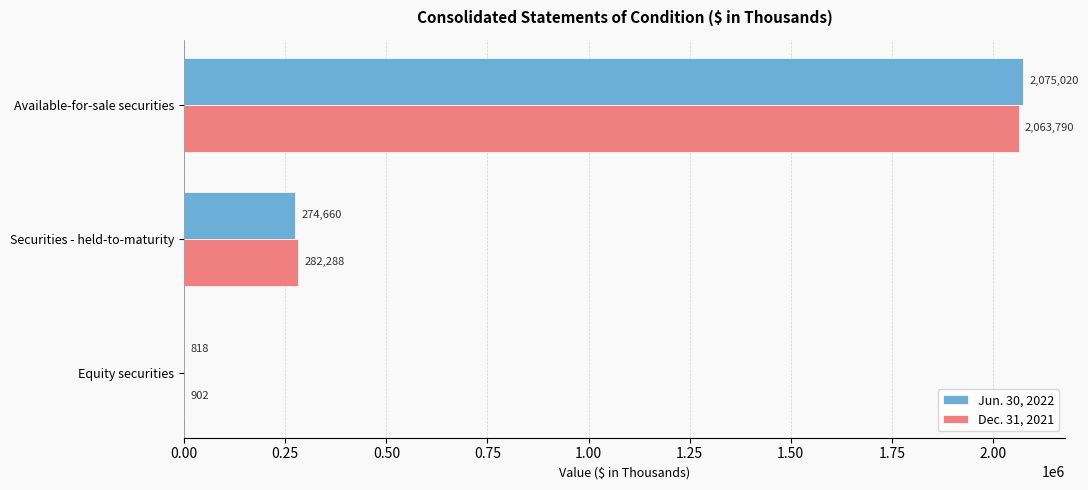

Which series has the largest total across all categories?

Jun. 30, 2022